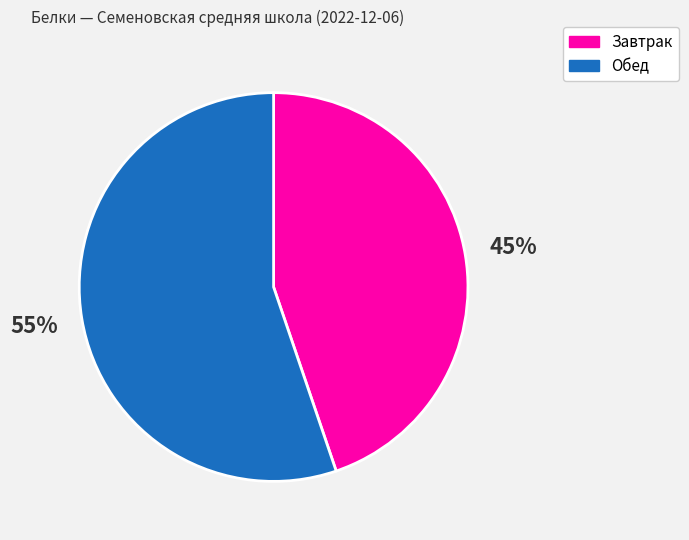

Does any single category account for the majority?

Yes